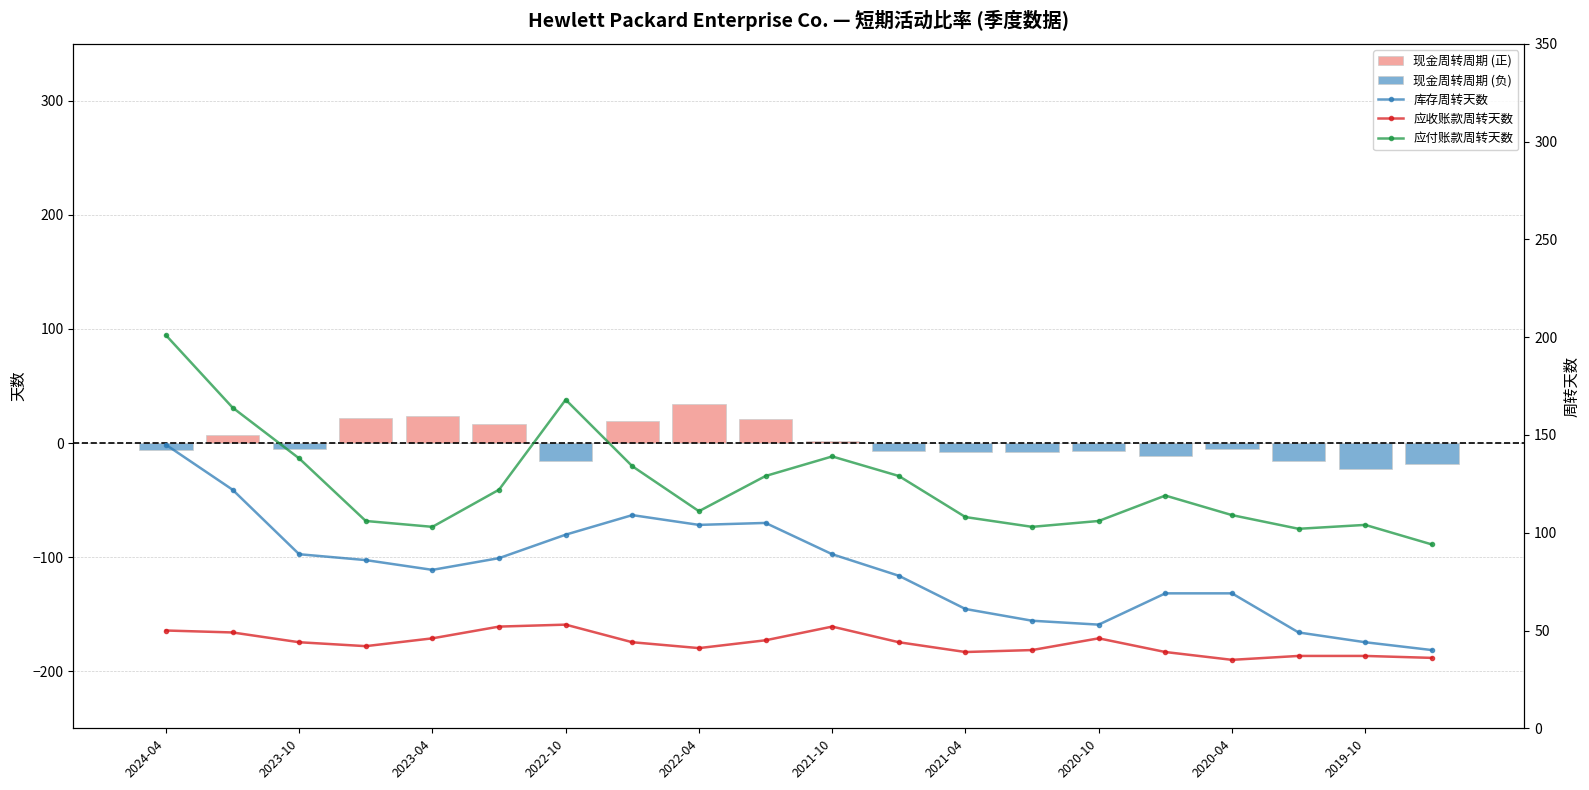

What position from the right is 2021-04?

8